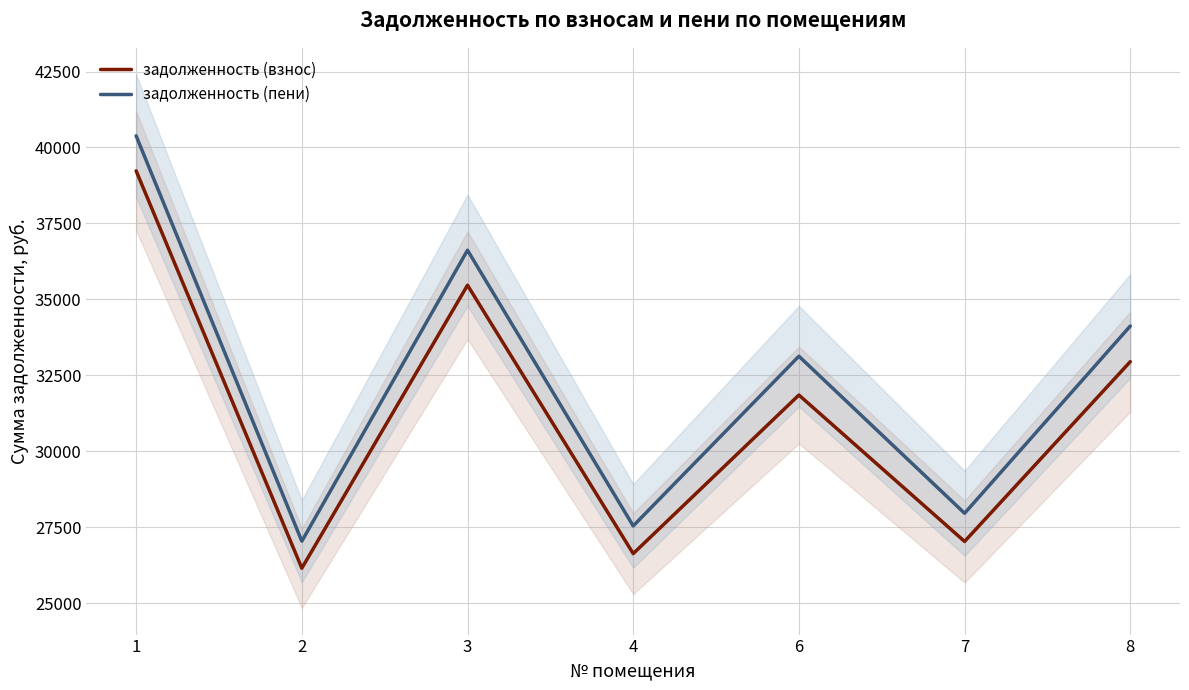

At how many categories does at least one series exceed 28559?

4